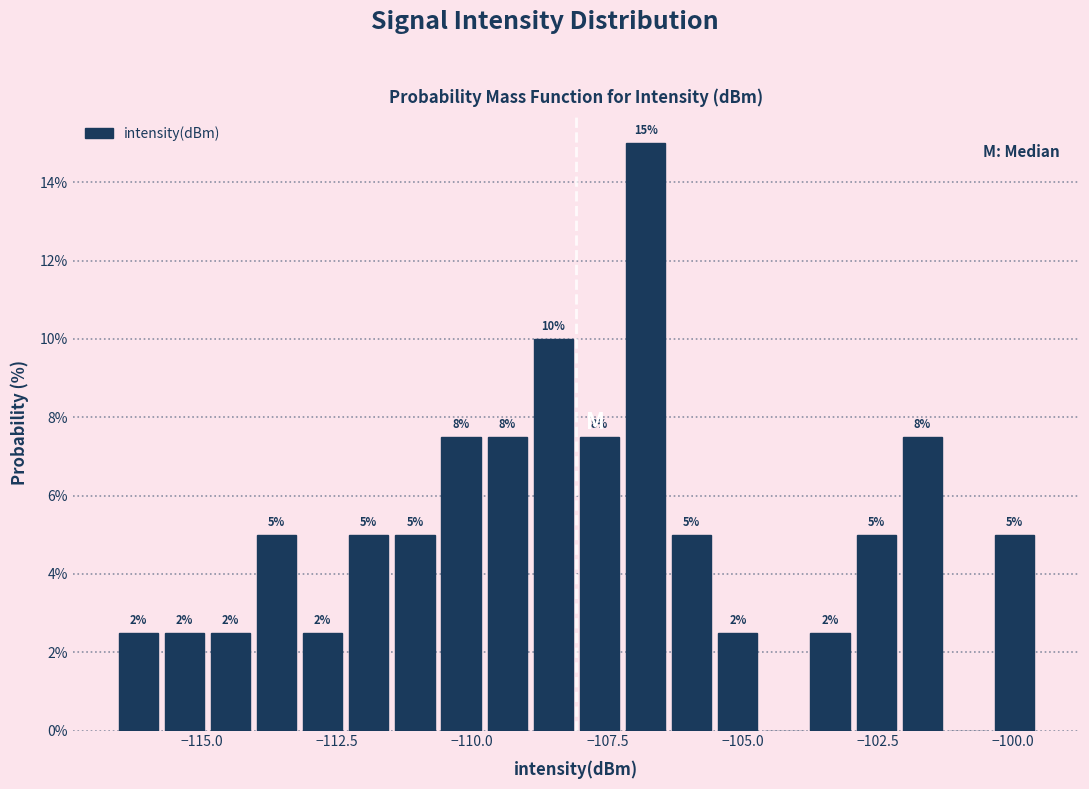

Read against the x-axis, roughly where is the centre of the tallest bar?

-107.0